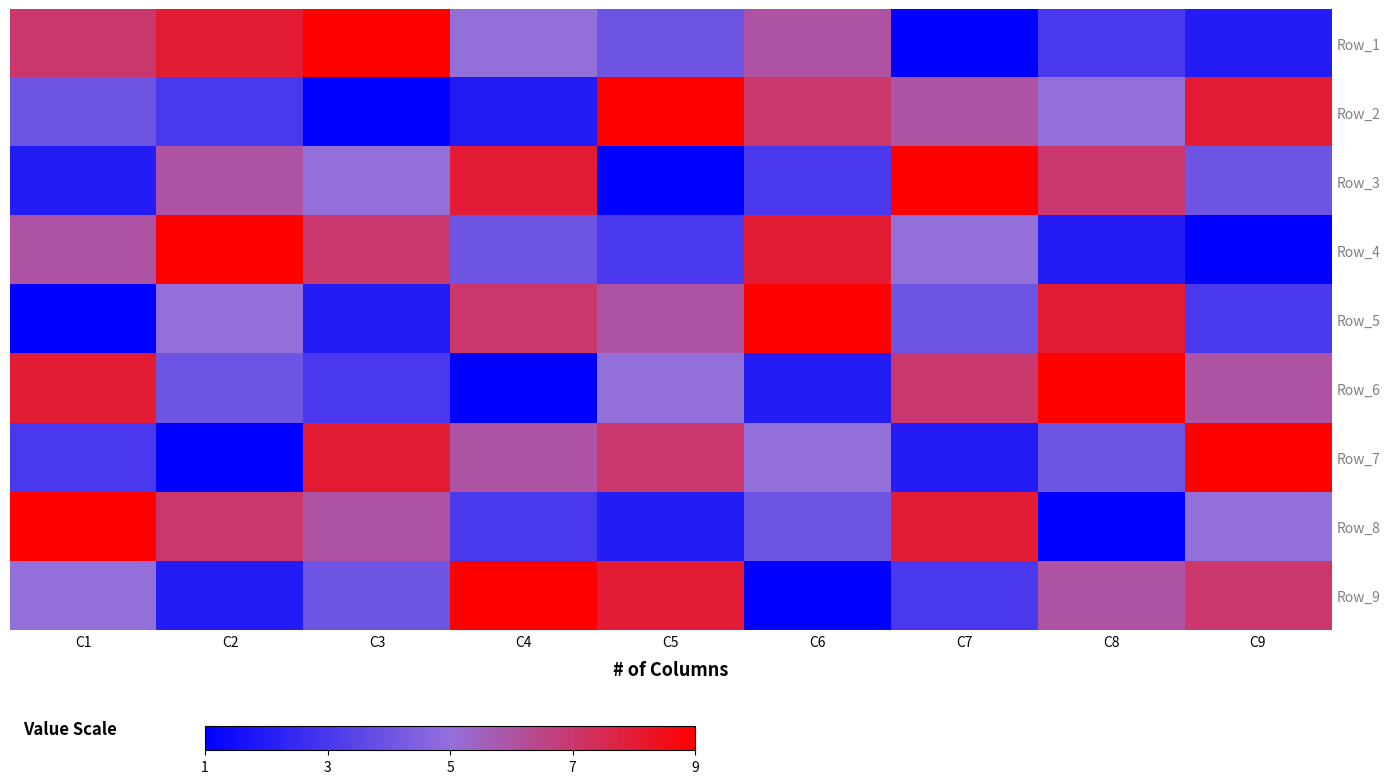

Rank the series by their maximum value, from highest to lowest.

Row_1, Row_2, Row_3, Row_4, Row_5, Row_6, Row_7, Row_8, Row_9